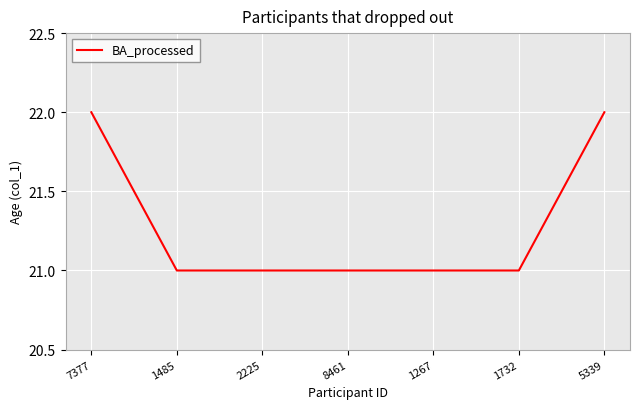

Count the number of data series in this chart.

1